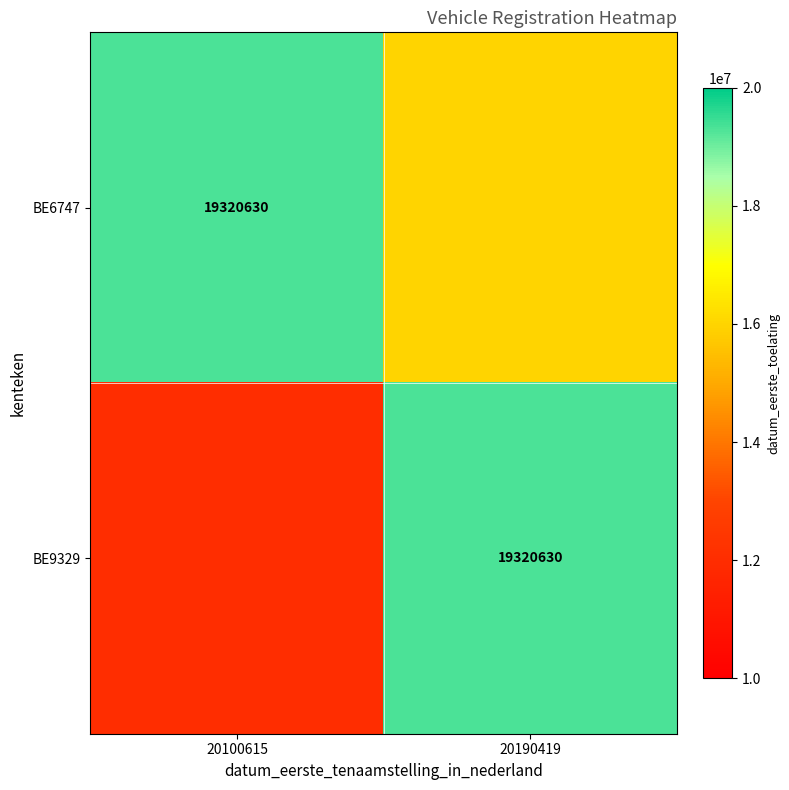

True or false: BE6747 has a value of 28124736 at 20100615.

False